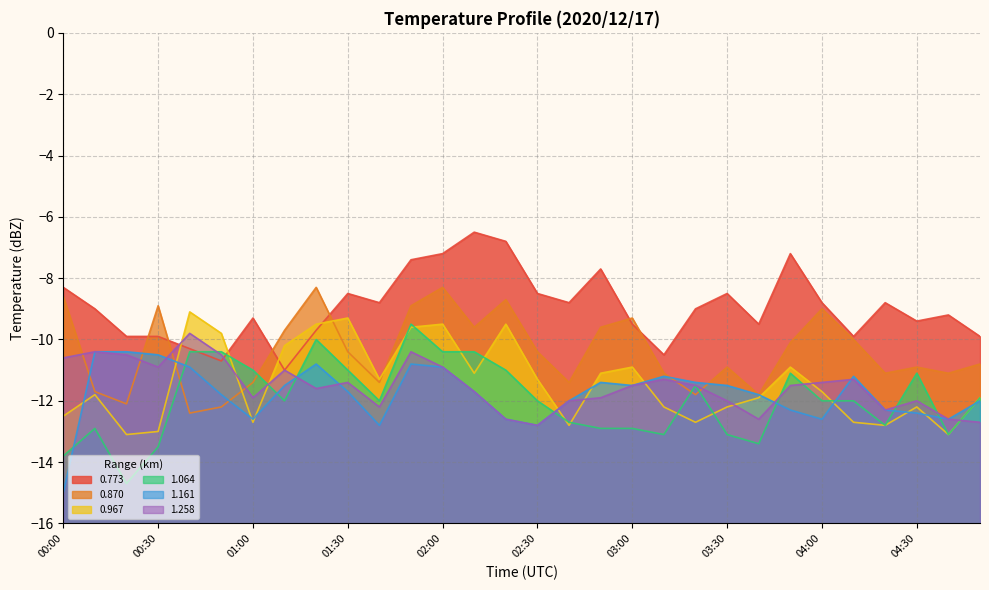

How many values in the 1.161 series exceed -11?

7